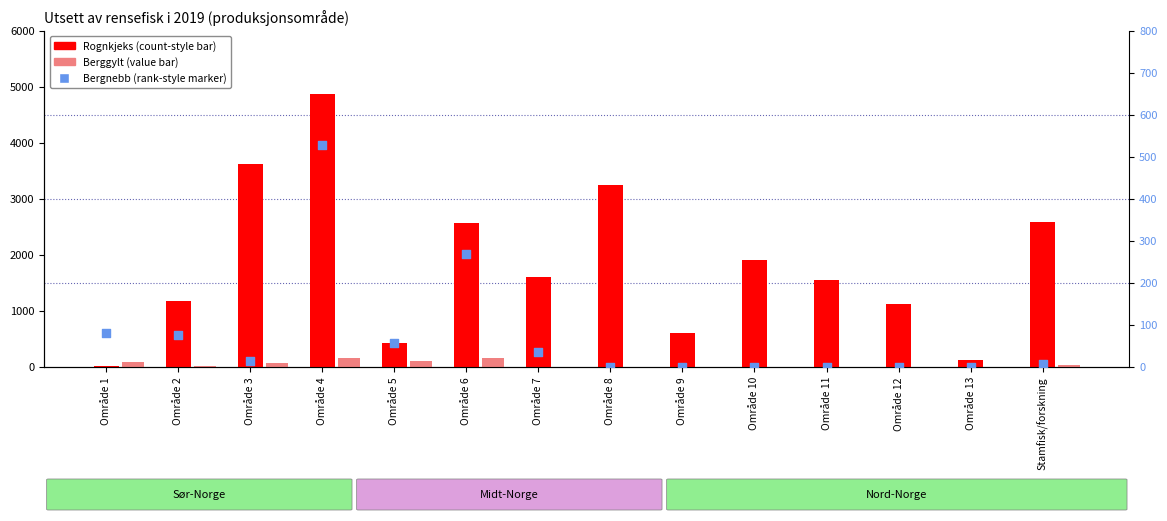

What are all the series names shown in the legend?

Rognkjeks, Berggylt, Bergnebb